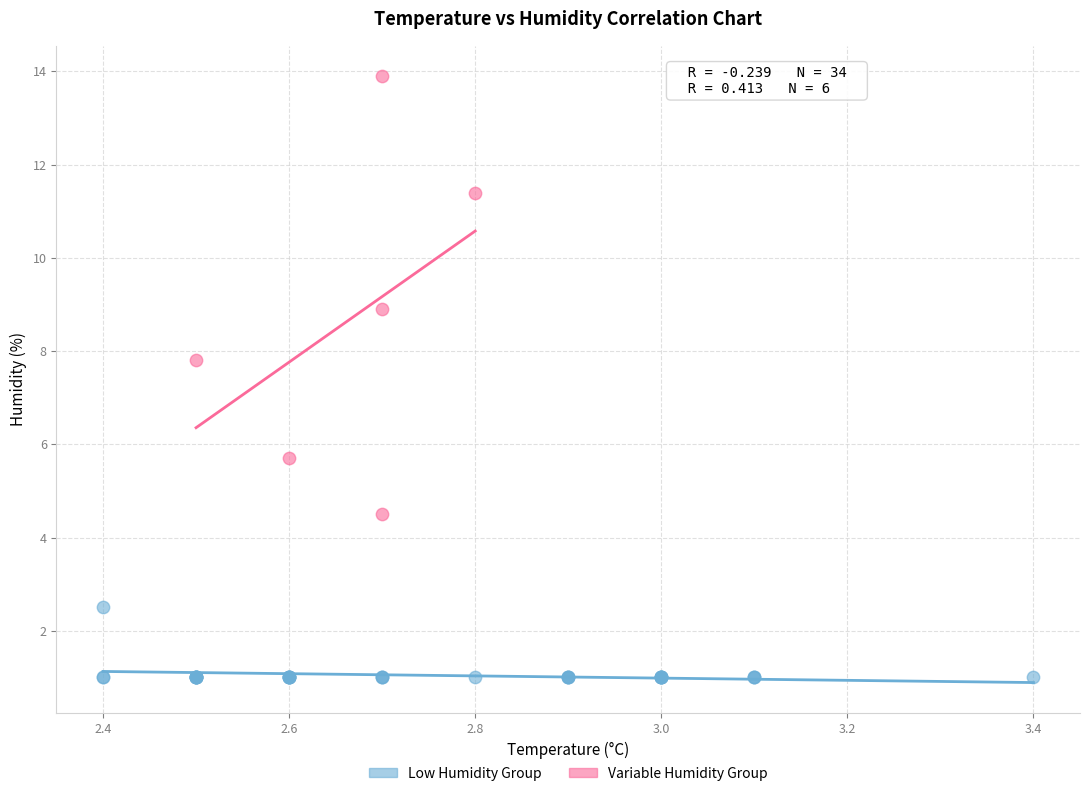

Which series contains the lowest Y value?

Low Humidity Group